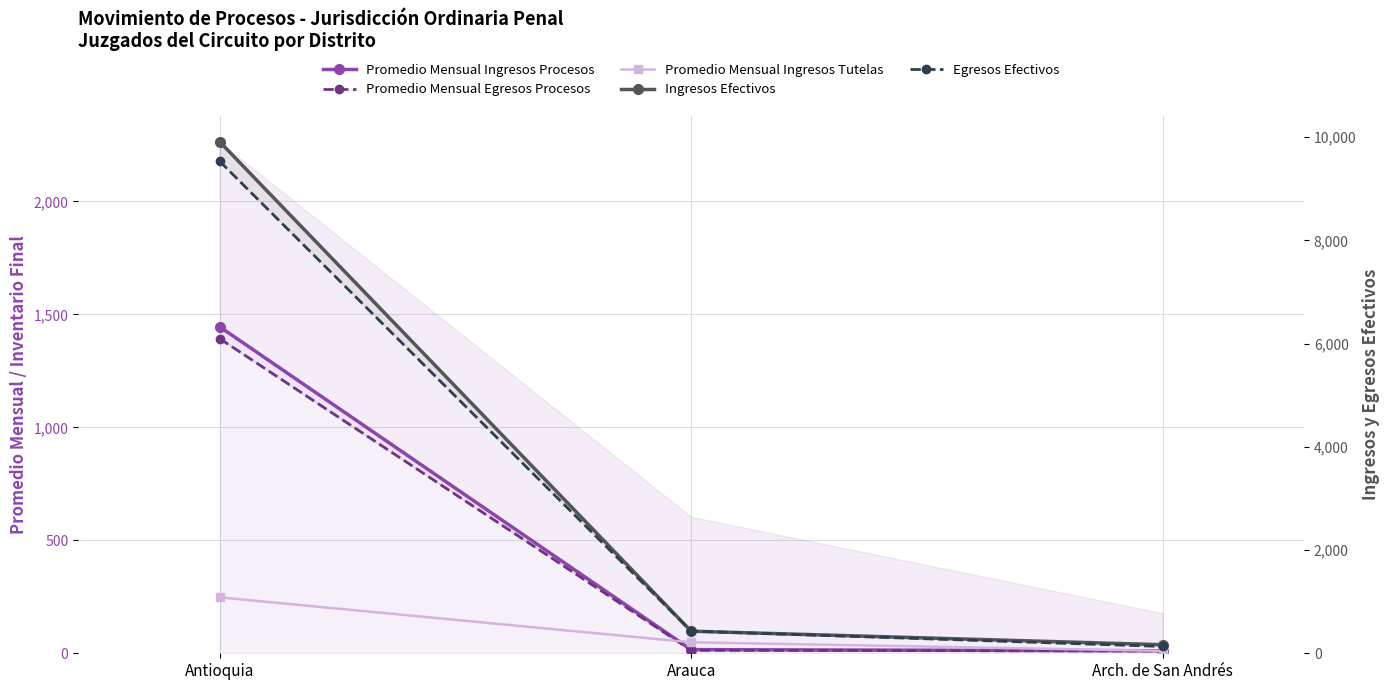

Is it true that Ingresos Efectivos equals 740.4 at Arauca?

False